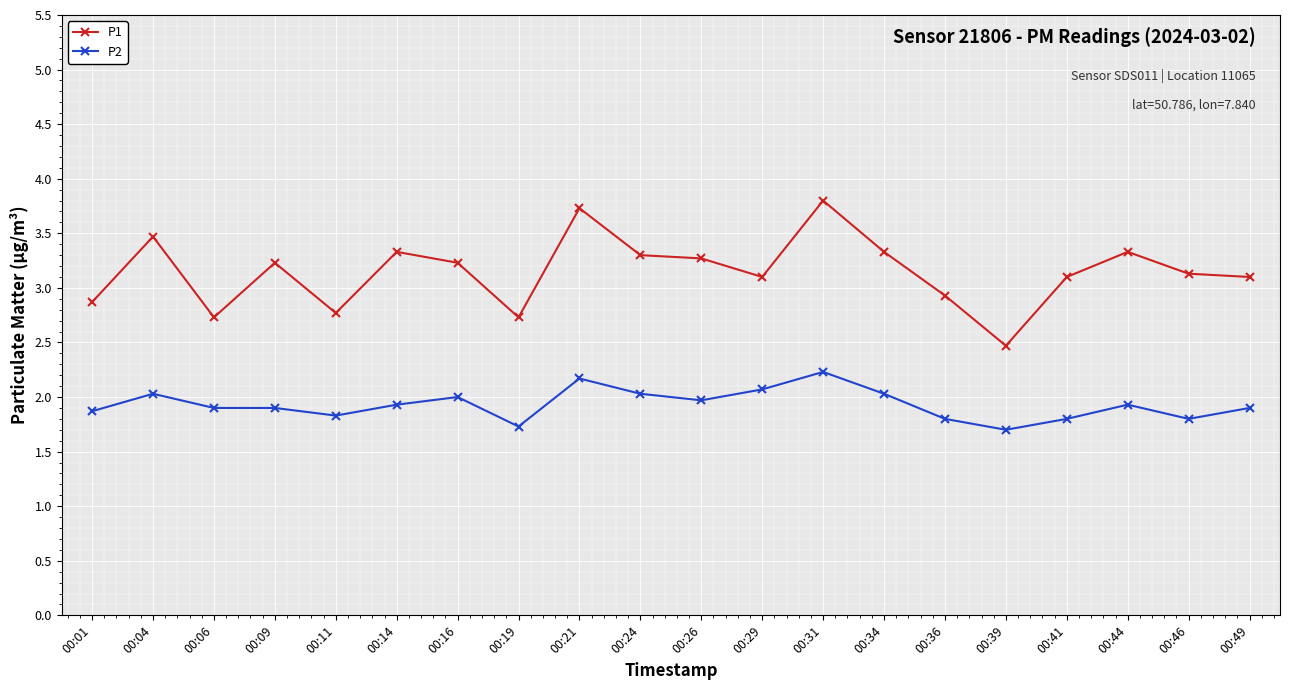

How many lines are shown in the chart?

2